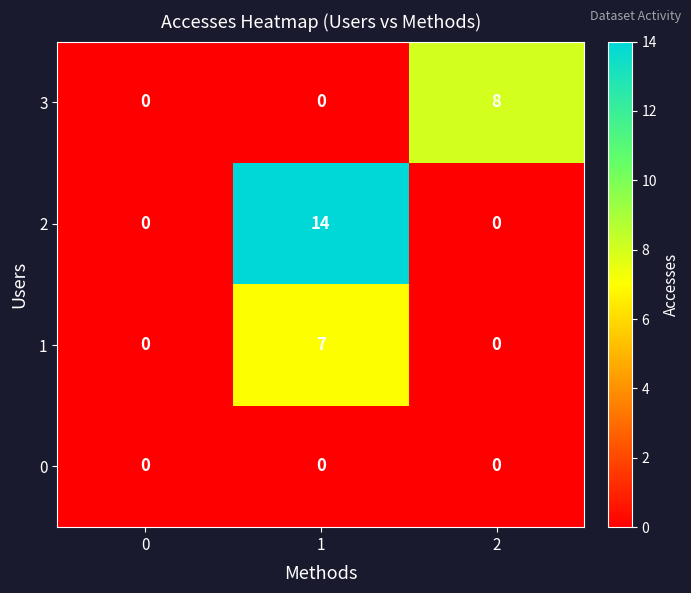

What is the total value across all series at 2?

8